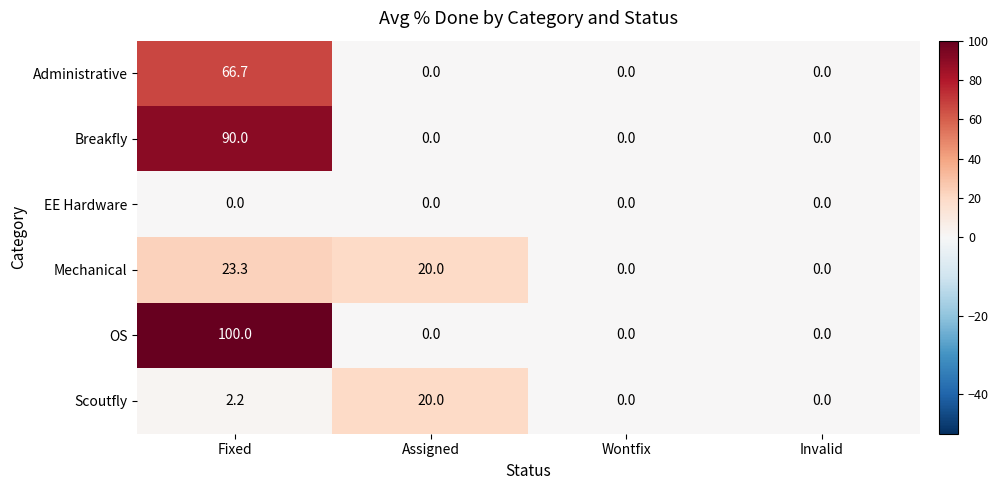

What is the average value of the Breakfly series?

22.5